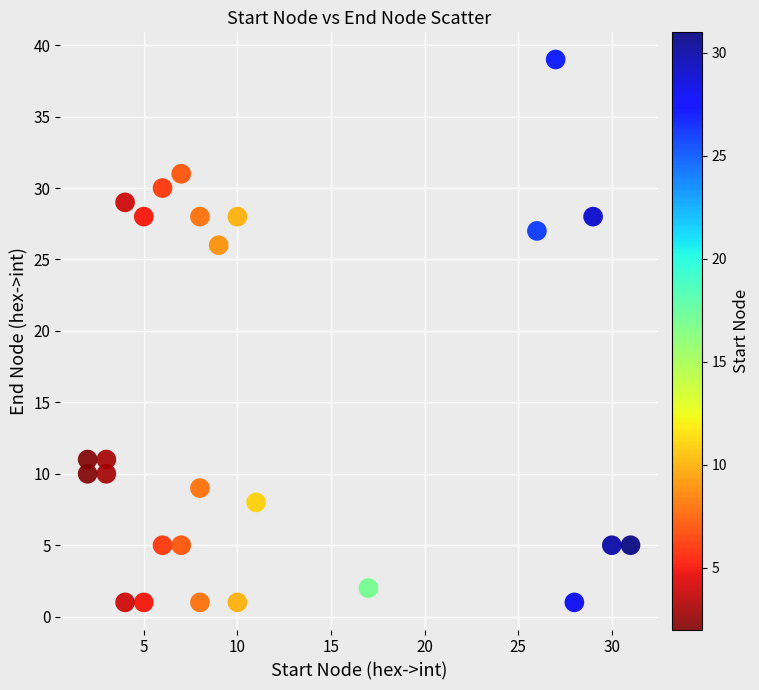

What is the range of X values (max minus min)?

29